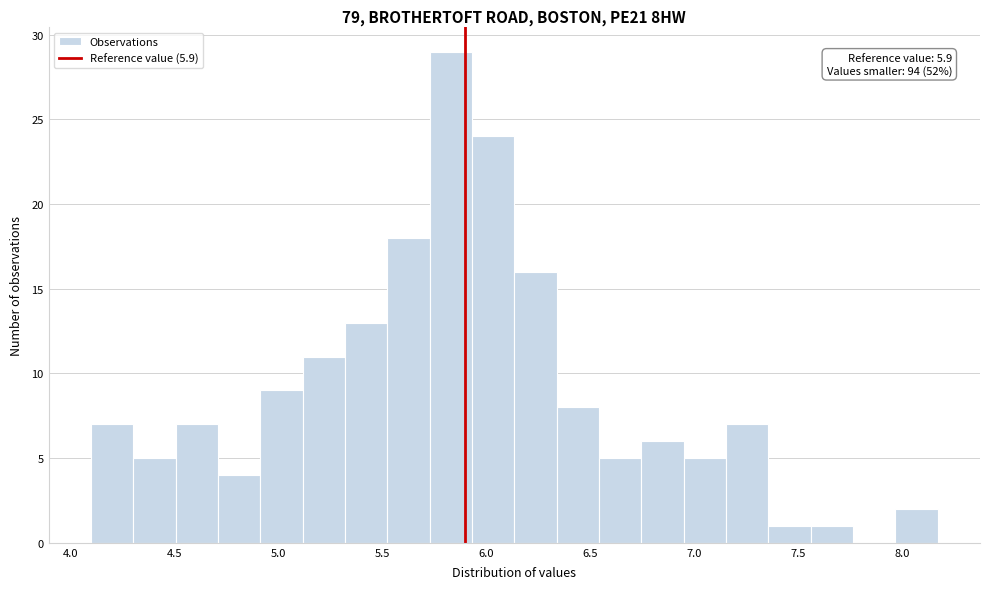

Over which range of the x-axis is the bar tallest?

5.75 to 5.95